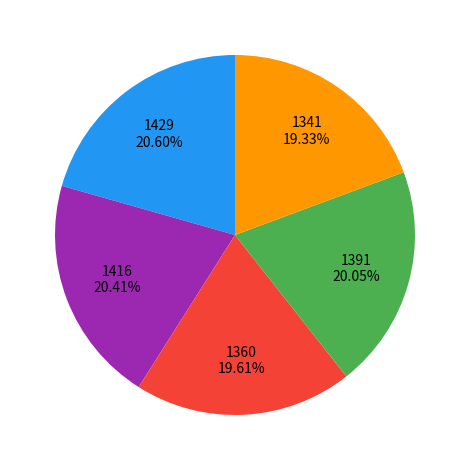

Is there a majority slice in this chart?

No